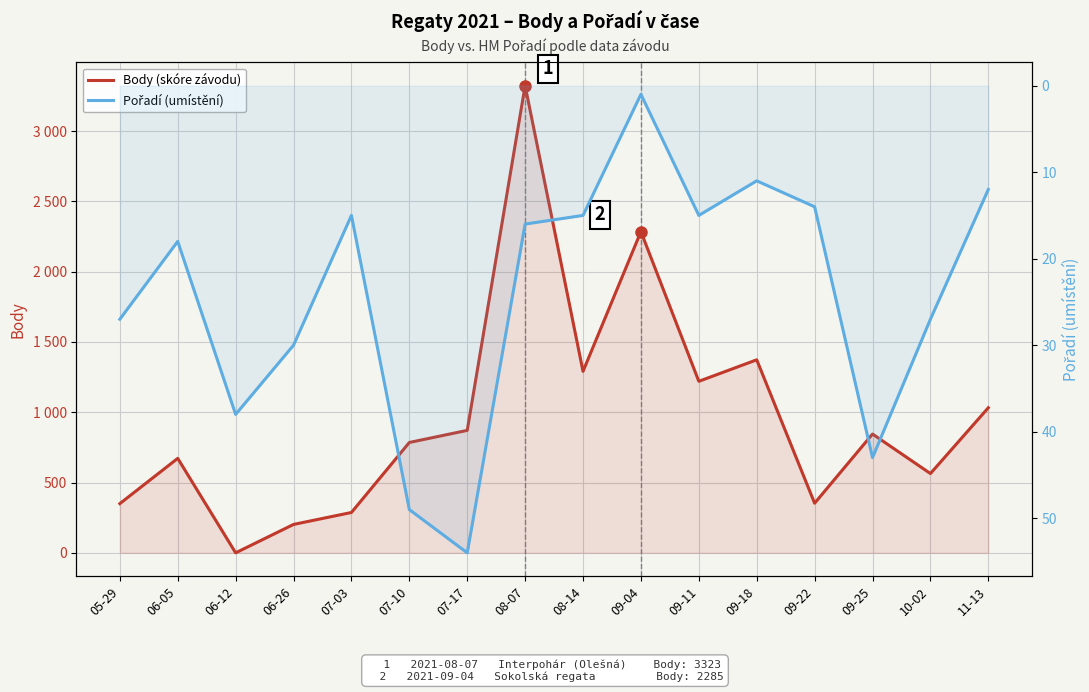

What is the label of the 10th point from the right?

07-17